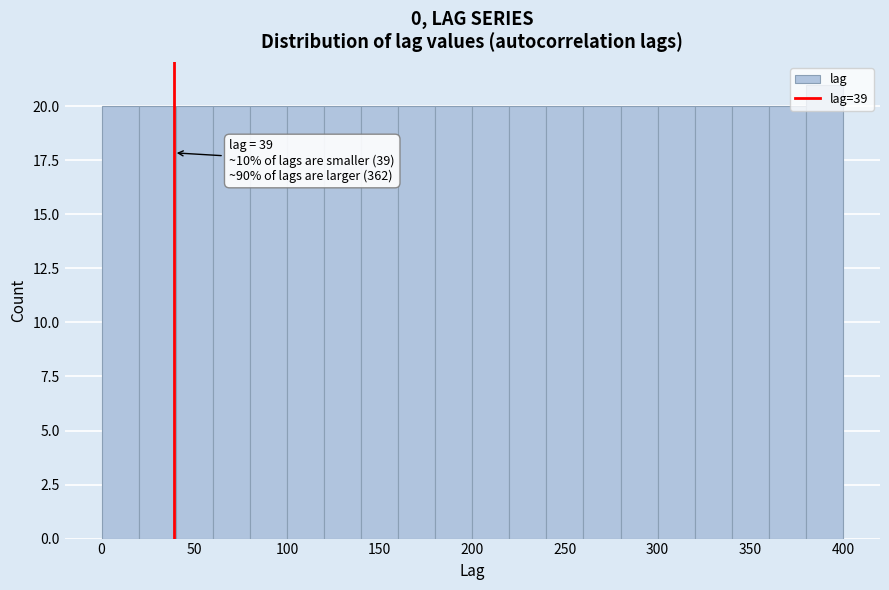

Which range on the x-axis has the tallest bar?

380 to 400